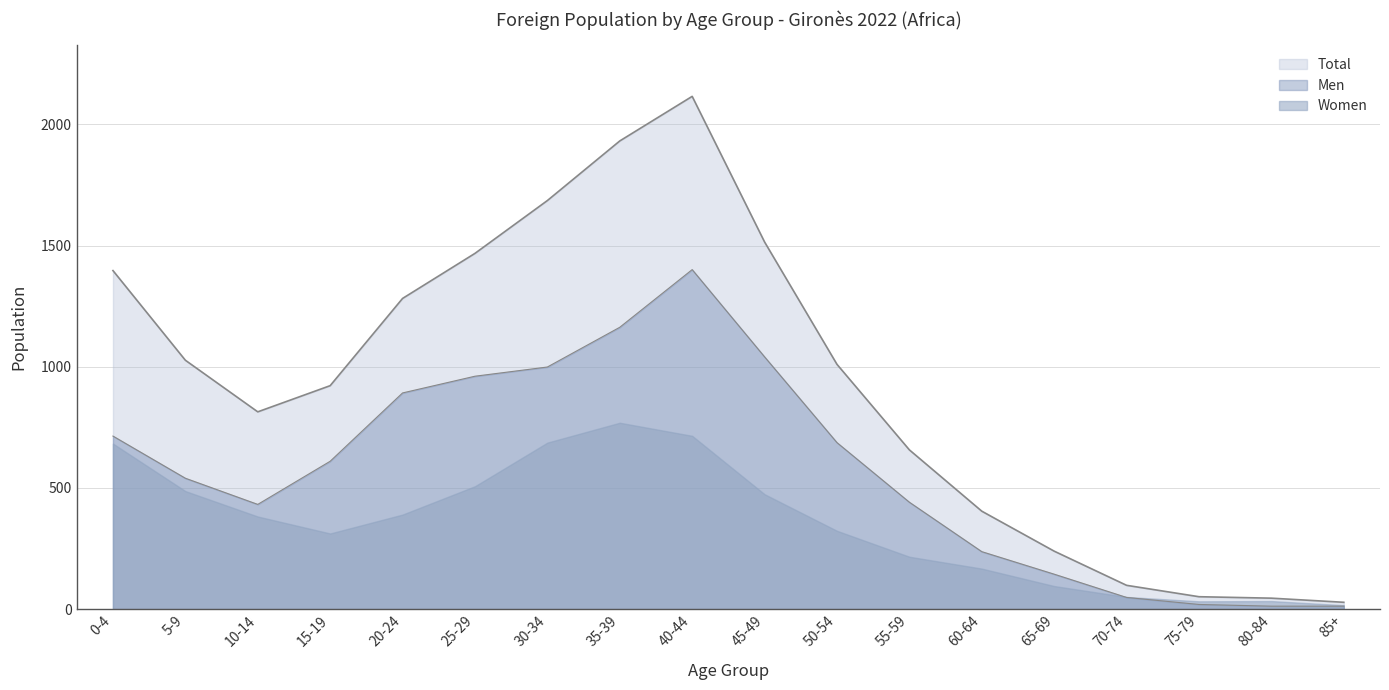

Where is the first local minimum for Total?

10-14